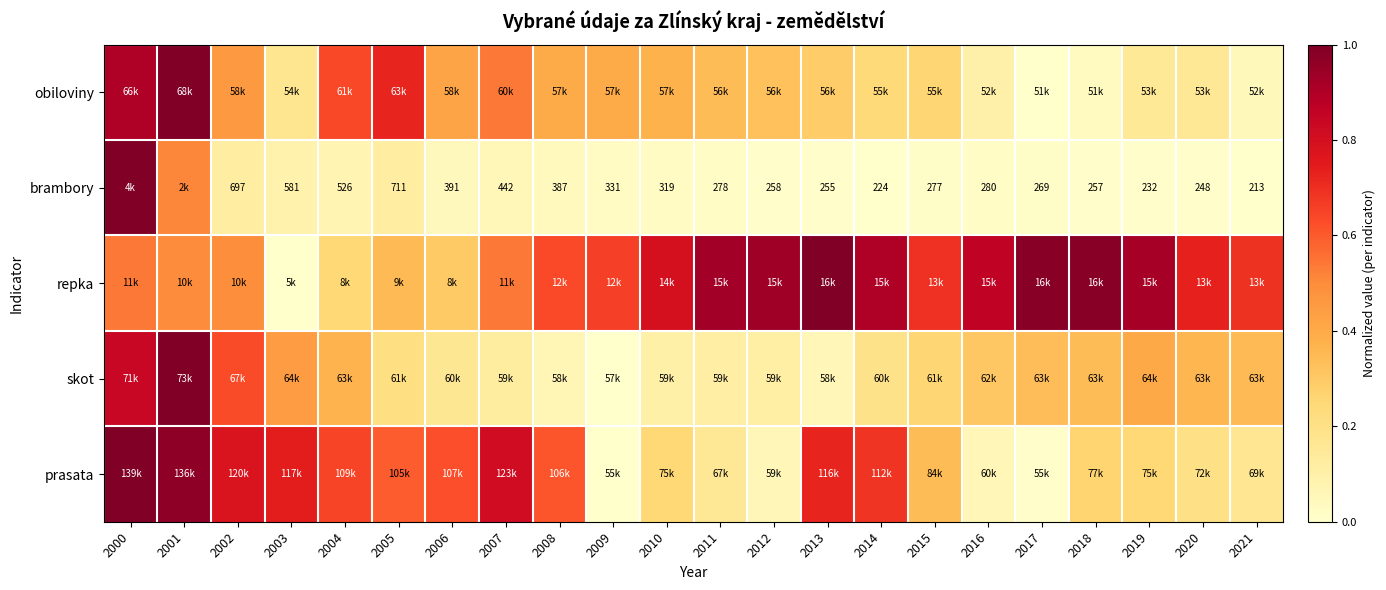

What is the difference between the maximum and minimum values in the obiloviny series?

1.0